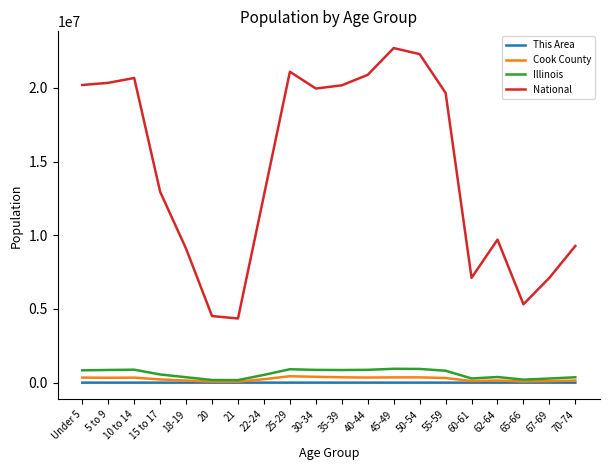

At which label does National first exceed 19664805?

Under 5